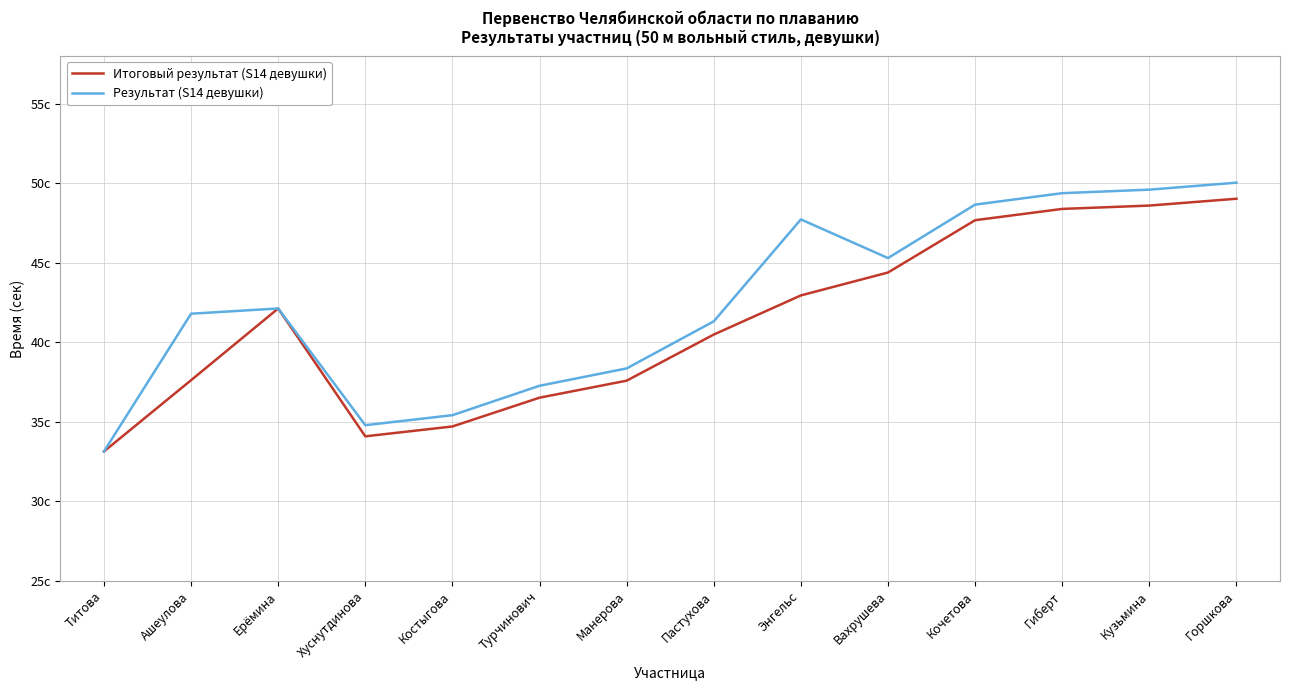

What are all the series names shown in the legend?

Итоговый результат (S14 девушки), Результат (S14 девушки)